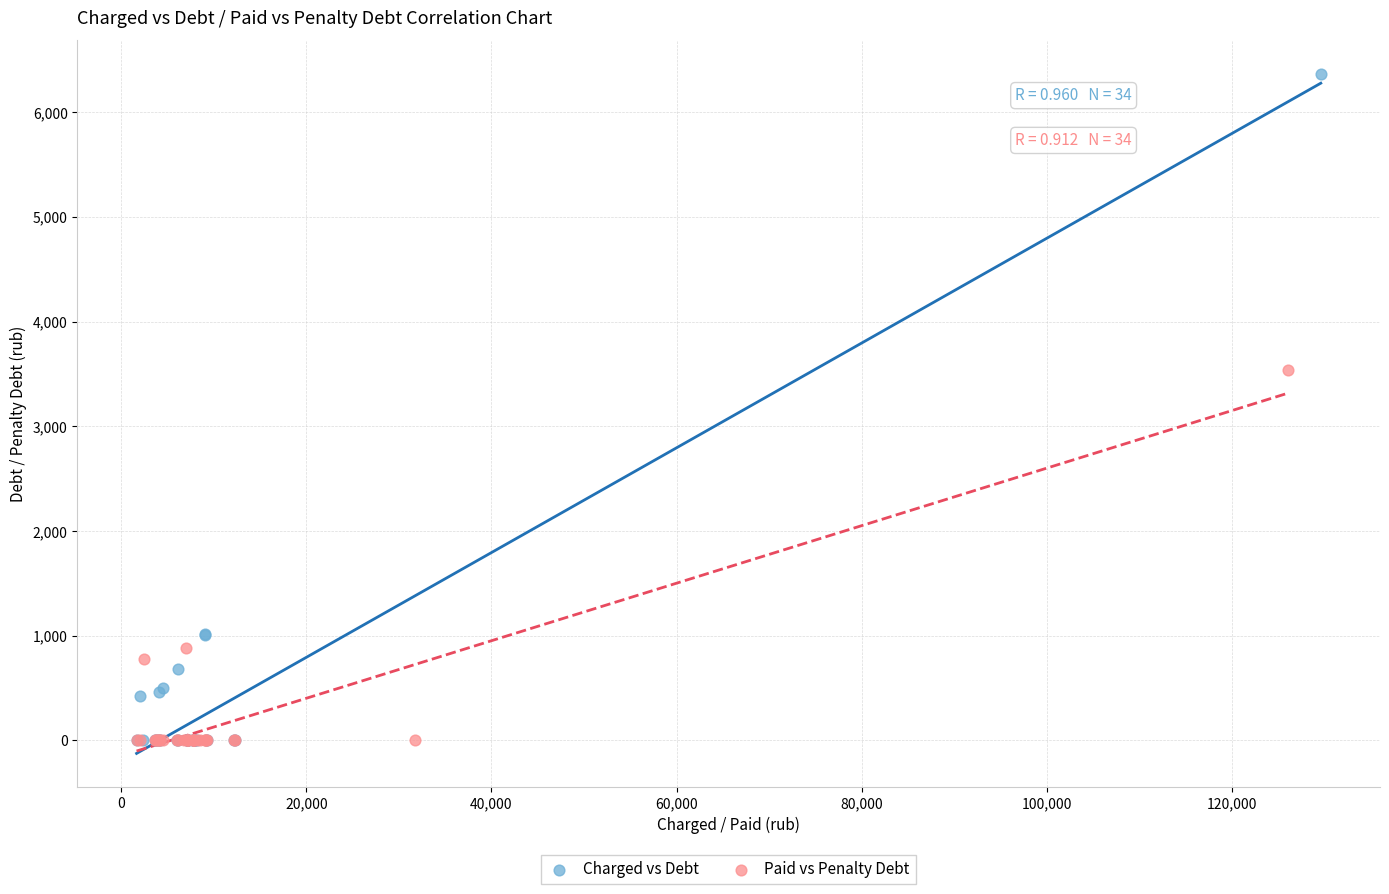

Which series contains the highest Y value?

Charged vs Debt